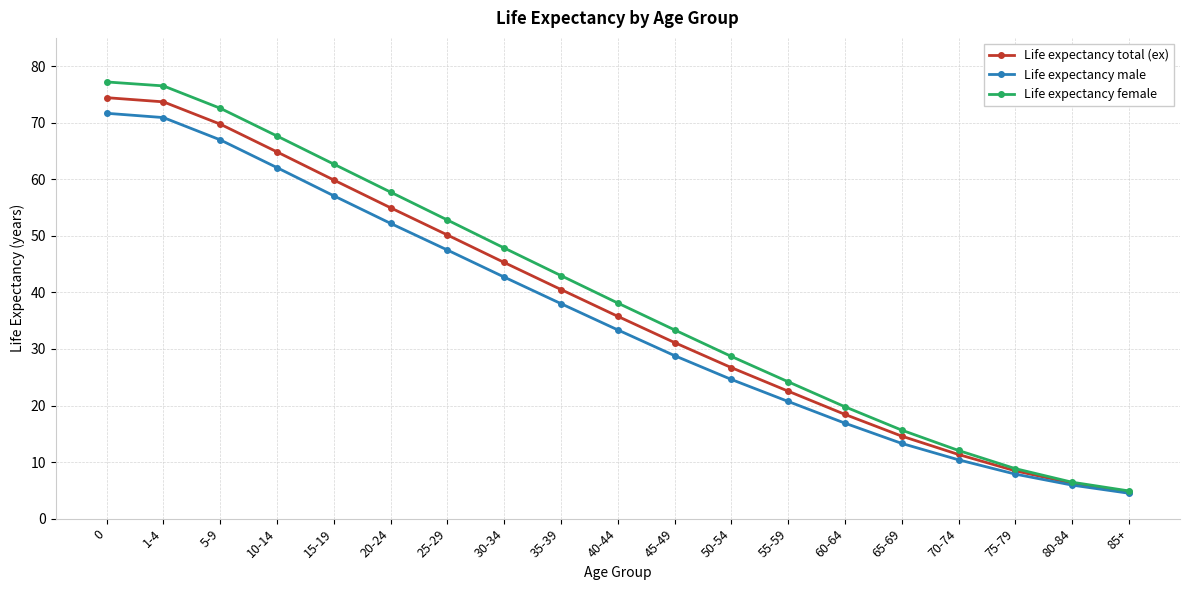

Which series has the largest total across all categories?

Life expectancy female